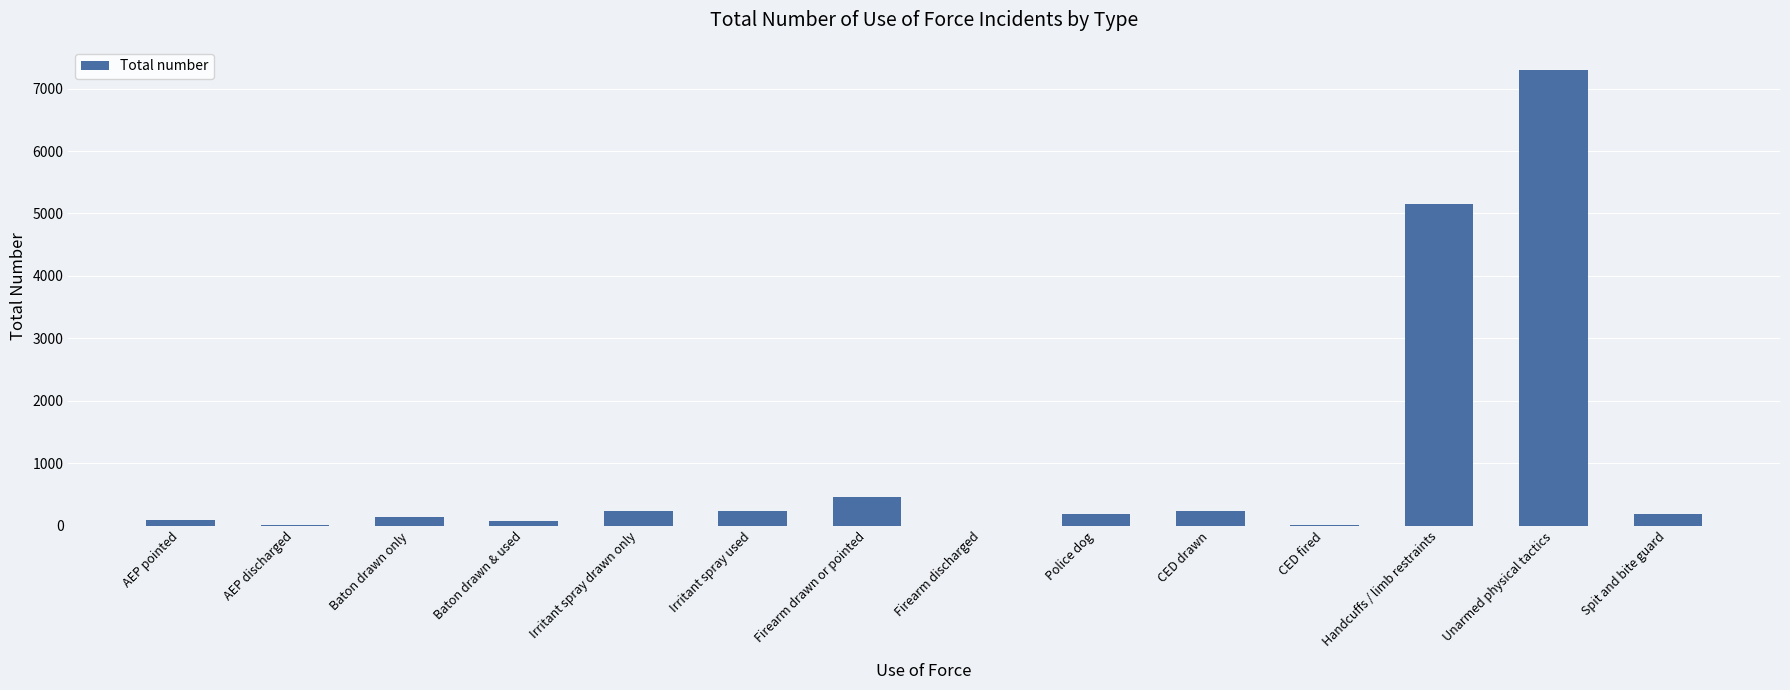

Between Unarmed physical tactics and CED drawn, which is larger?

Unarmed physical tactics